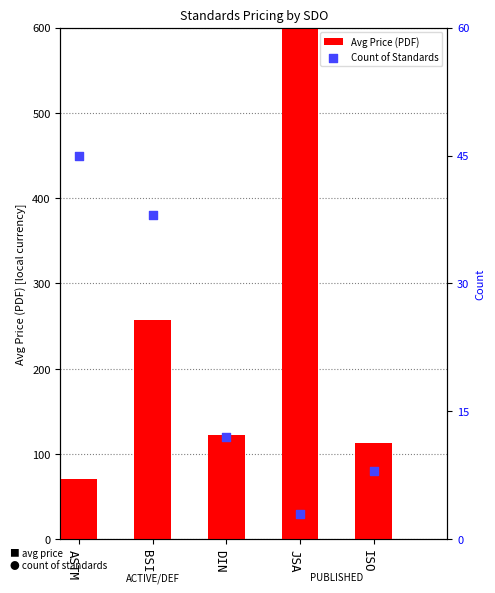

Which series contains the lowest Y value?

Count of Standards